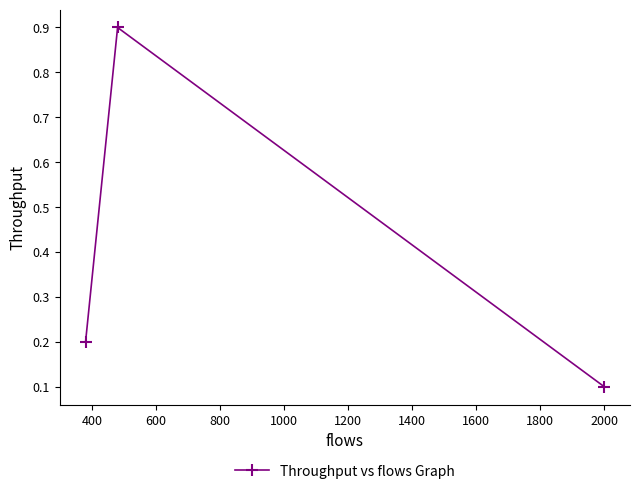

What is the sum of all values?

1.2